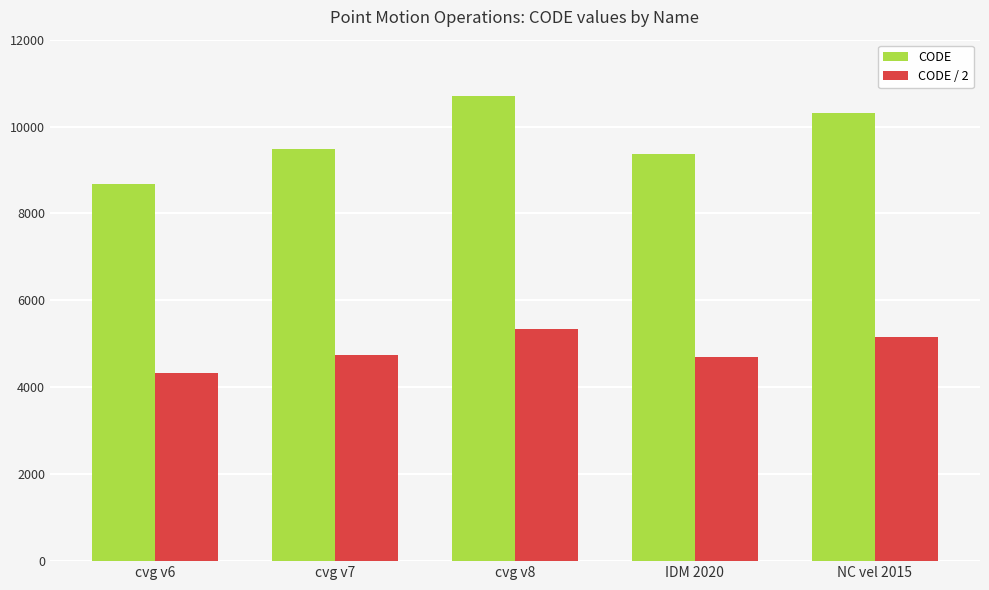

At which category is the sum across all series the highest?

cvg v8